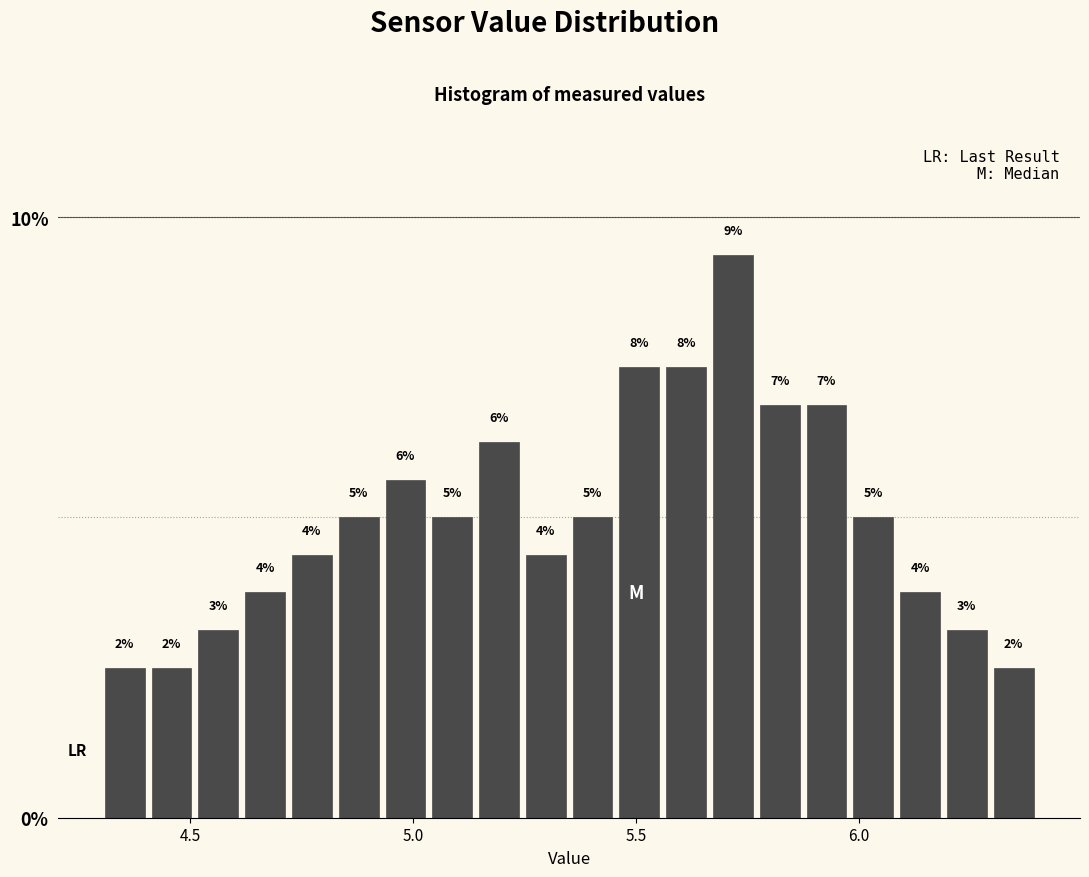

Read against the x-axis, roughly where is the centre of the tallest bar?

5.70